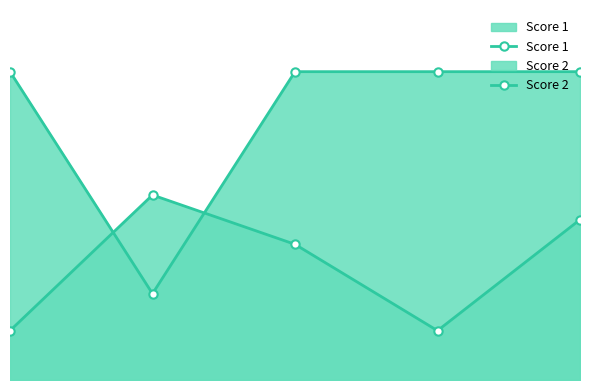

What is the value of the Score 2 point at the 4th from the left?

4